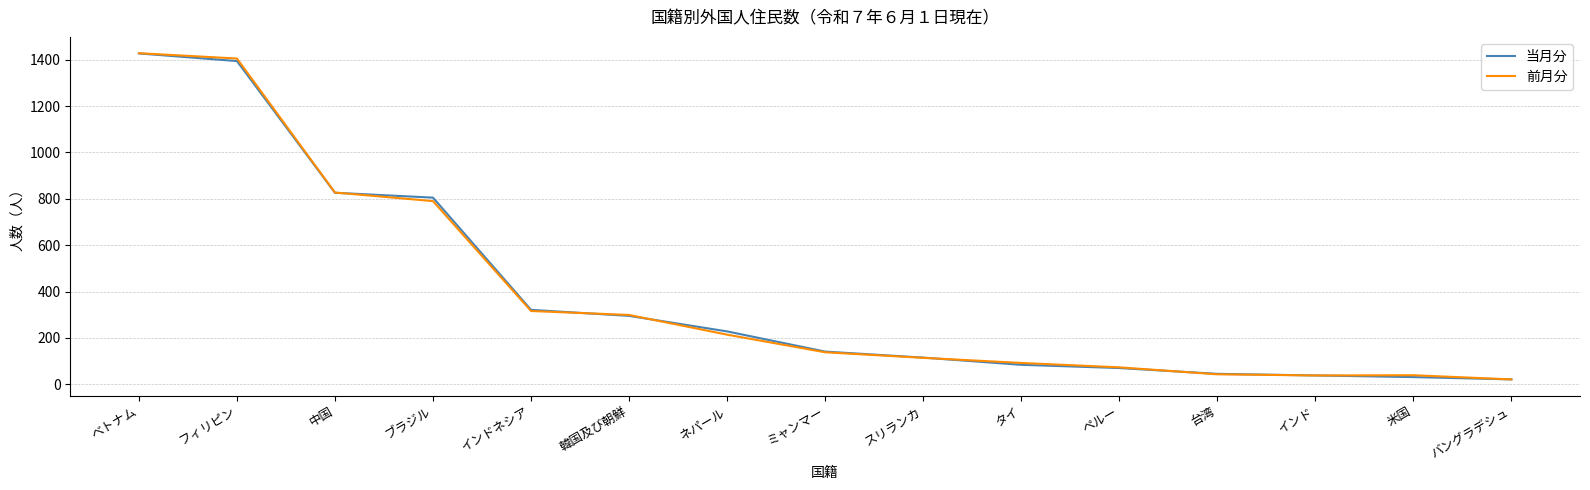

Is the value of 当月分 at 韓国及び朝鮮 greater than the value of 前月分 at ミャンマー?

Yes